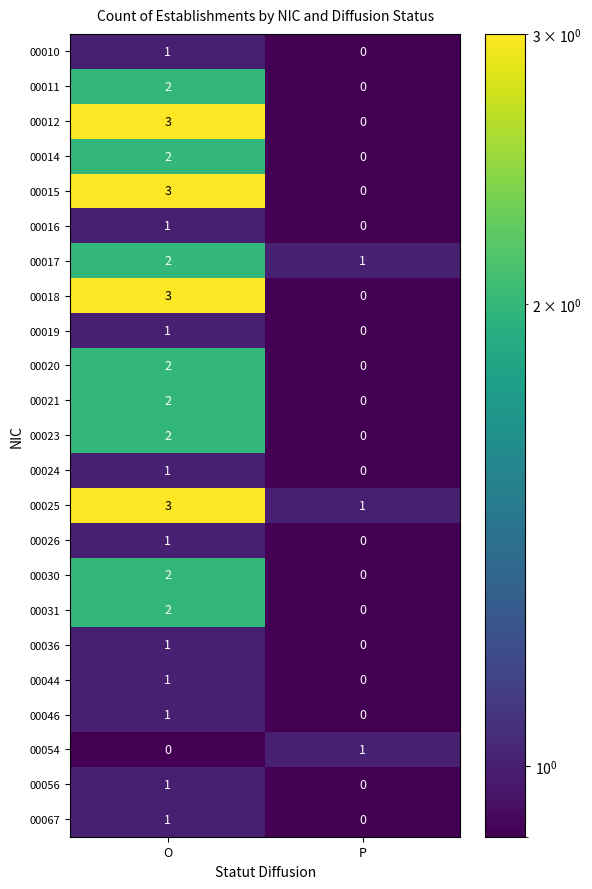

At which category does the chart reach its peak across all series?

O